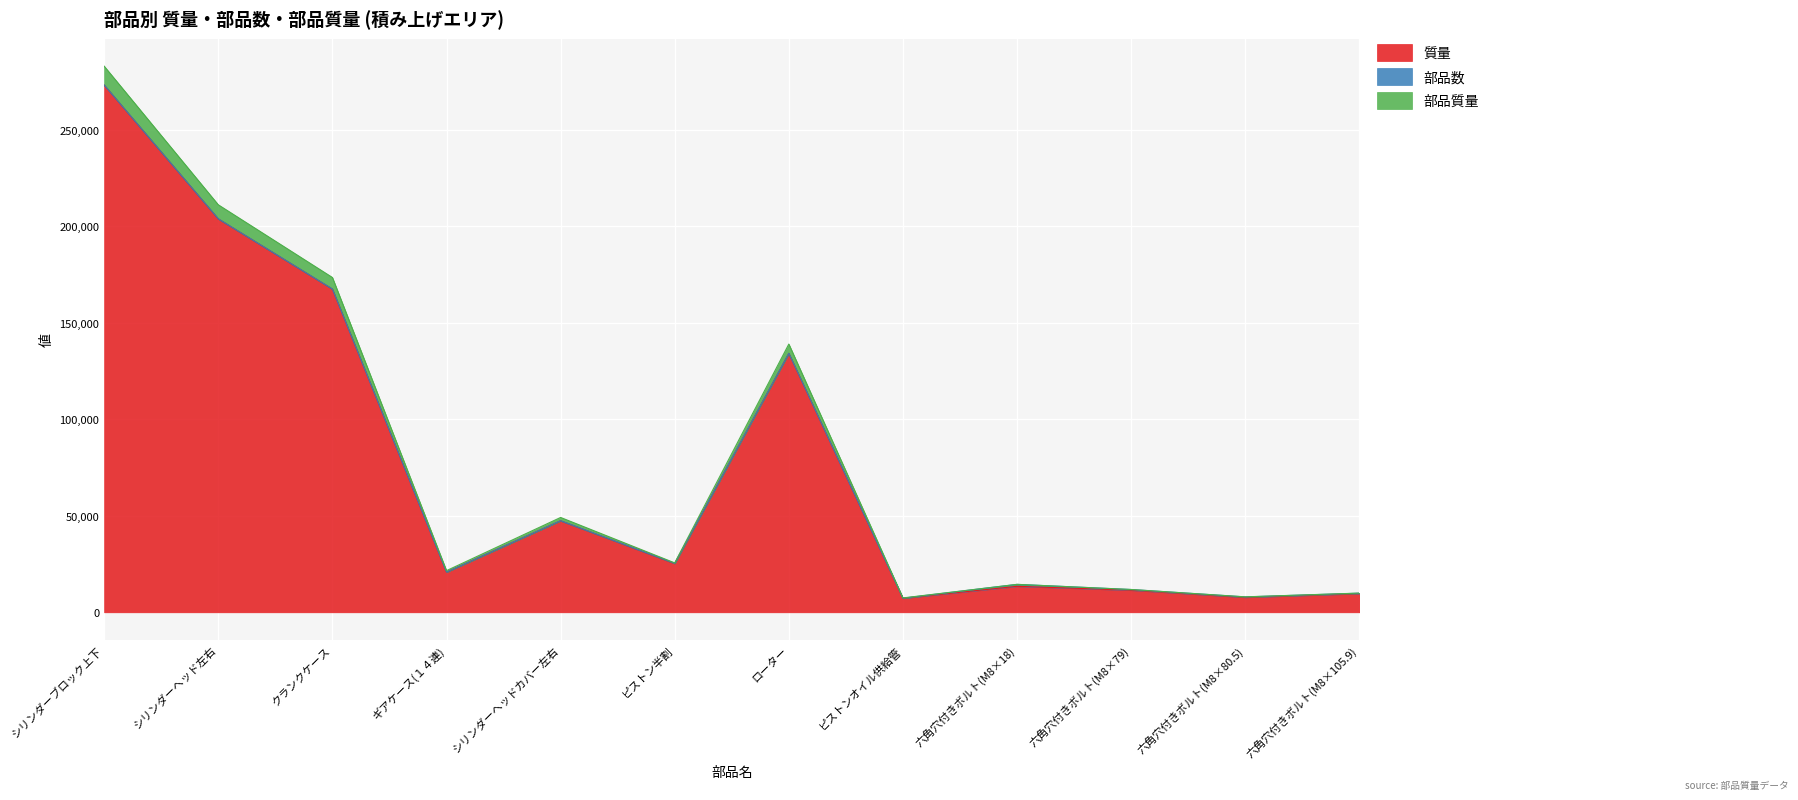

True or false: 質量 has a value of 20812.1 at ギアケース(１４連).

True